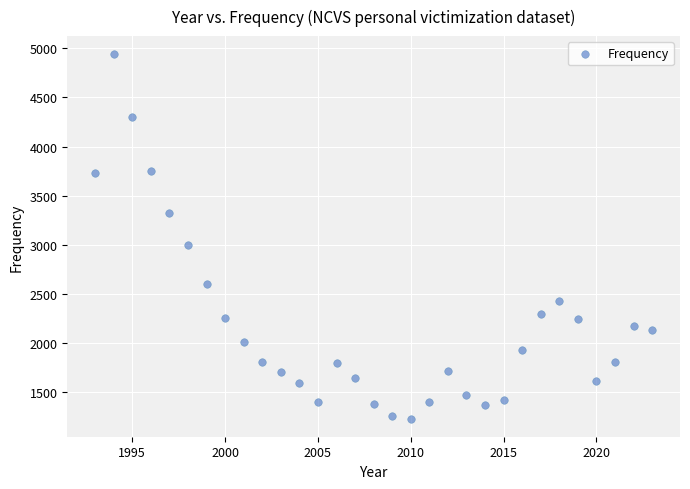

What Y value in the scatter plot is closest to 3086?

3003